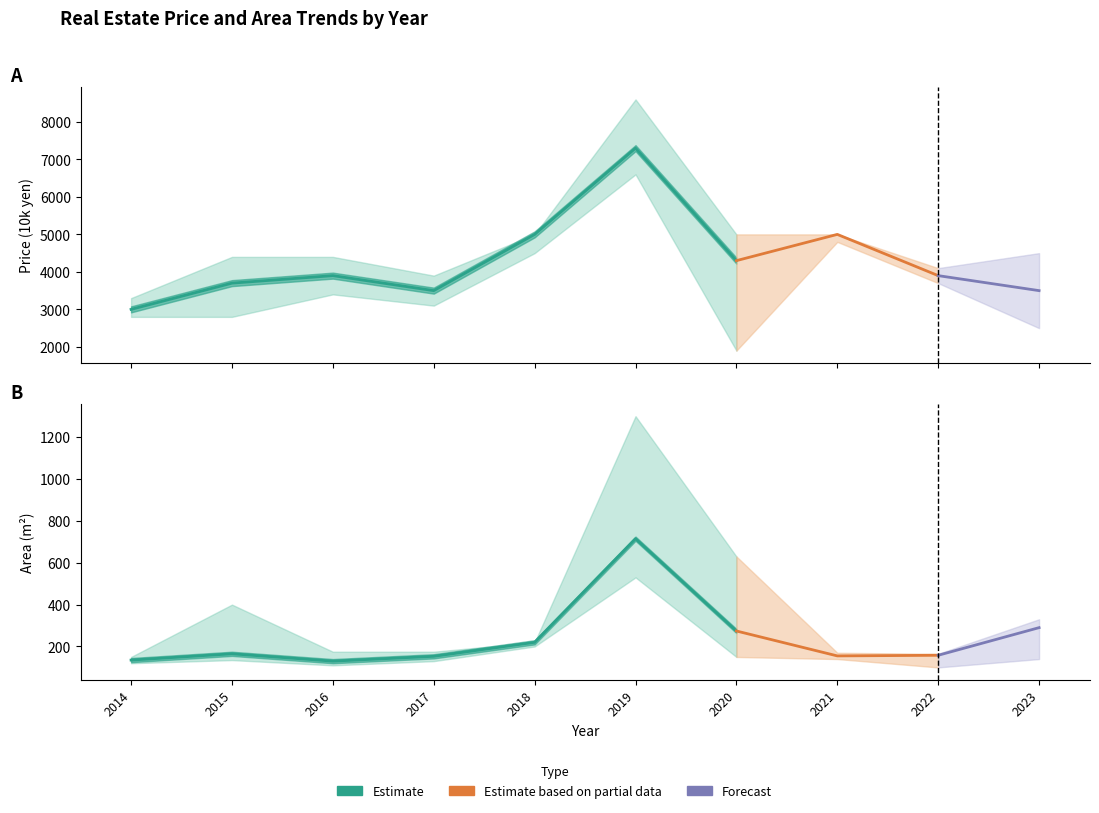

How many lines are shown in the chart?

6